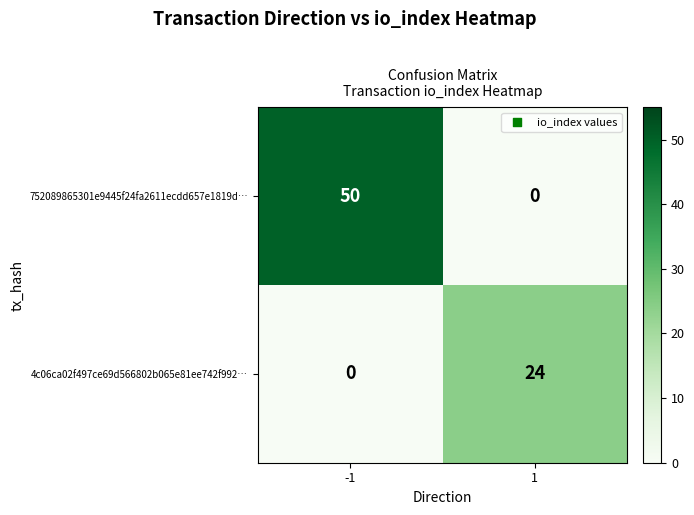

True or false: 4c06ca02f497ce69d566802b065e81ee742f992… has a value of 0 at -1.

True